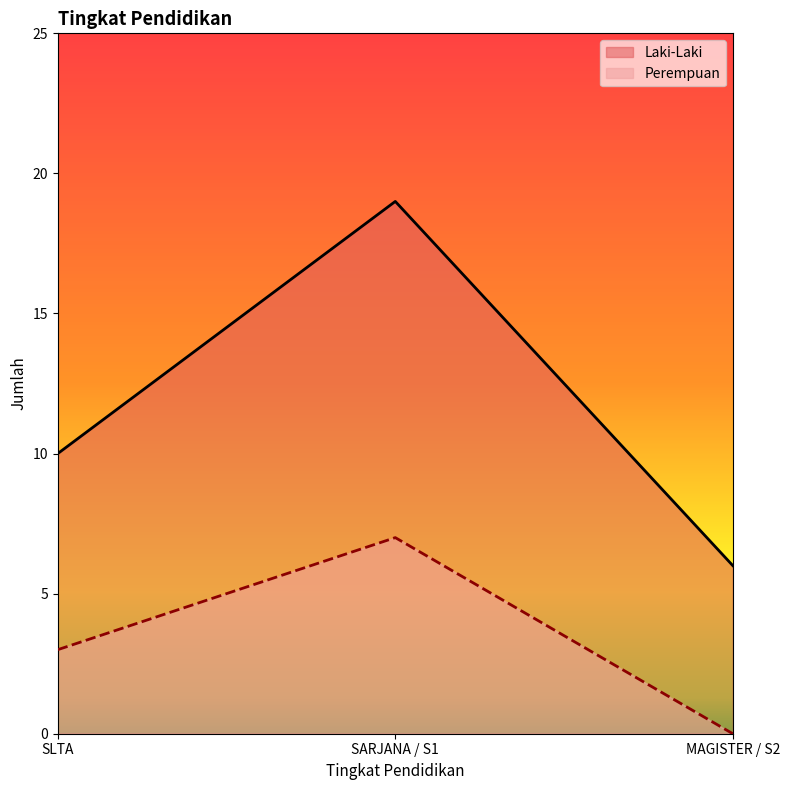

Which has a higher value, MAGISTER / S2 or SARJANA / S1?

SARJANA / S1